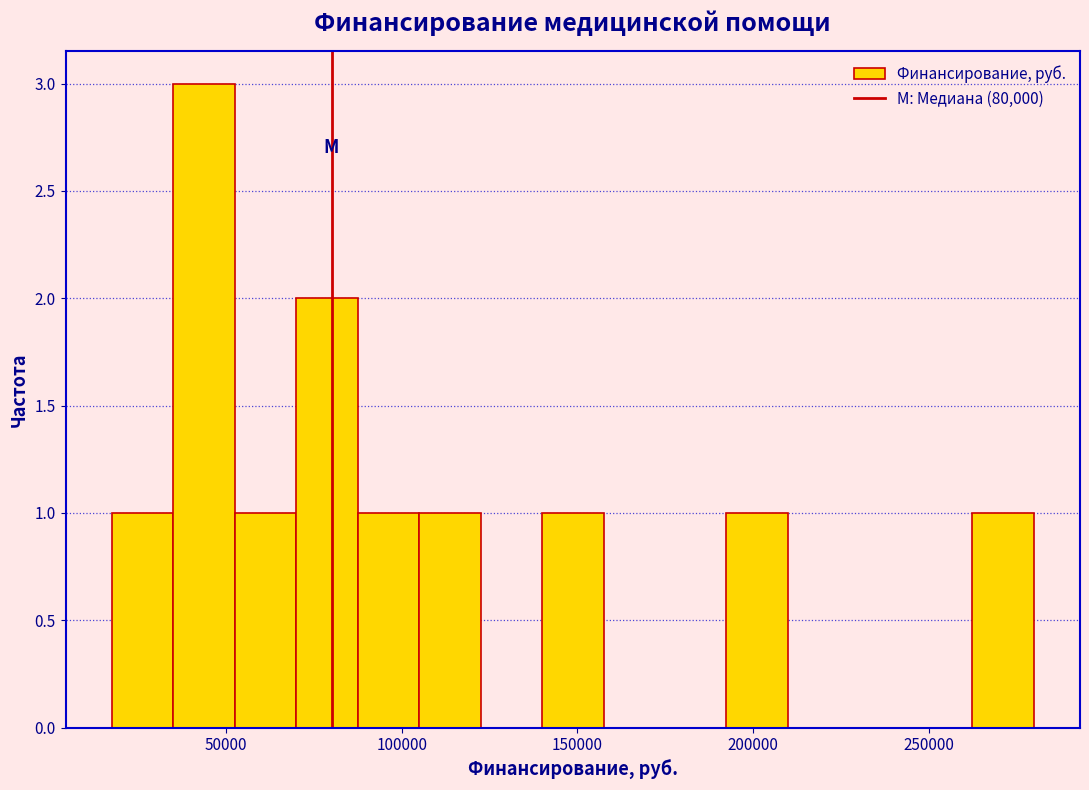

Read against the x-axis, roughly where is the centre of the tallest bar?

45000